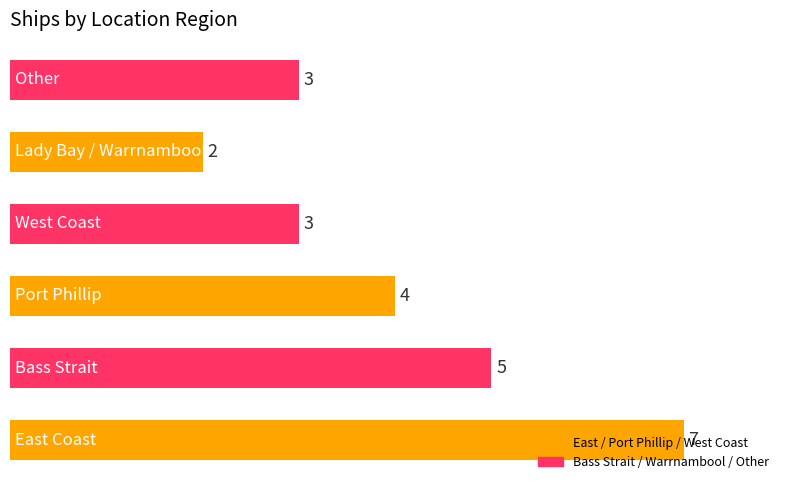

How many values are between 3 and 5?

4